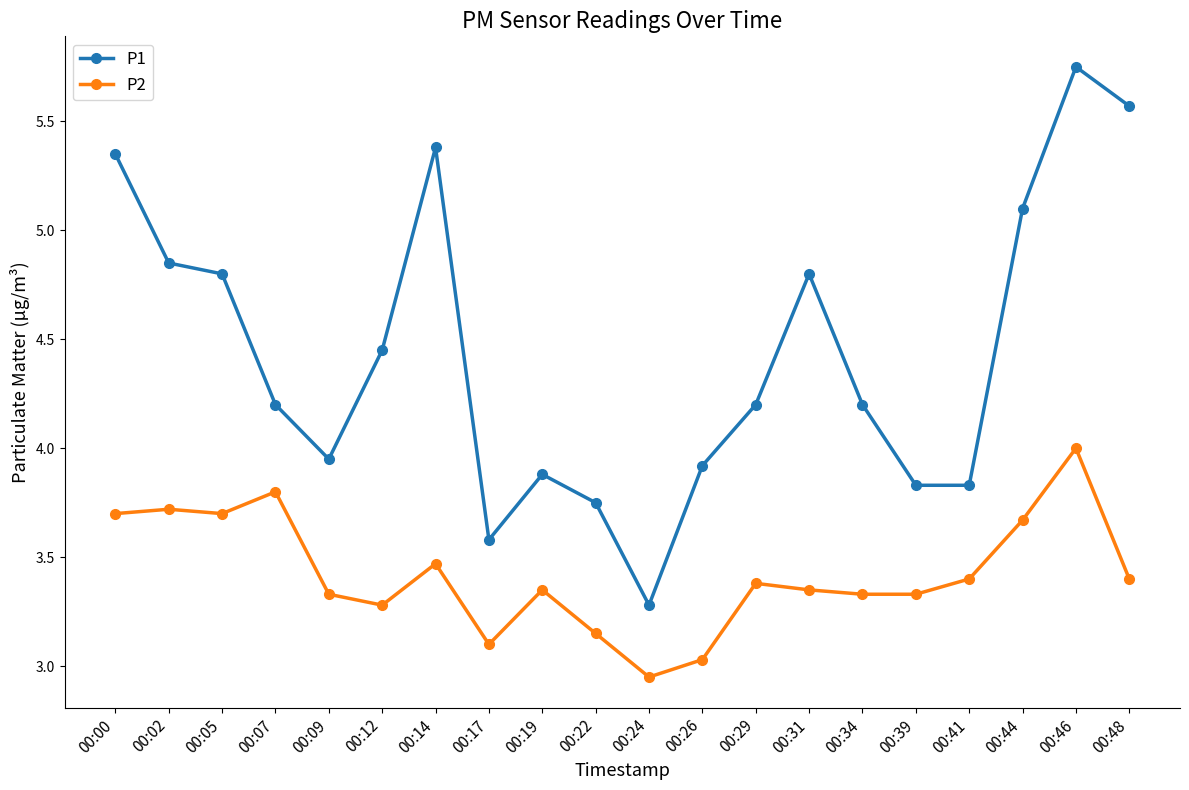

What is the difference between the maximum and minimum values in the P1 series?

2.5